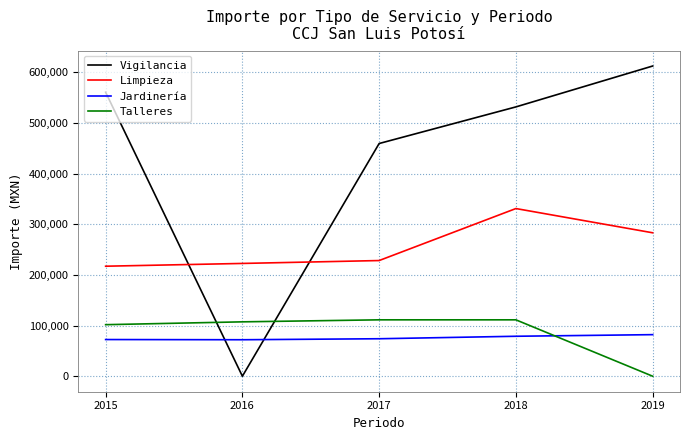

At which category is the sum across all series the highest?

2018